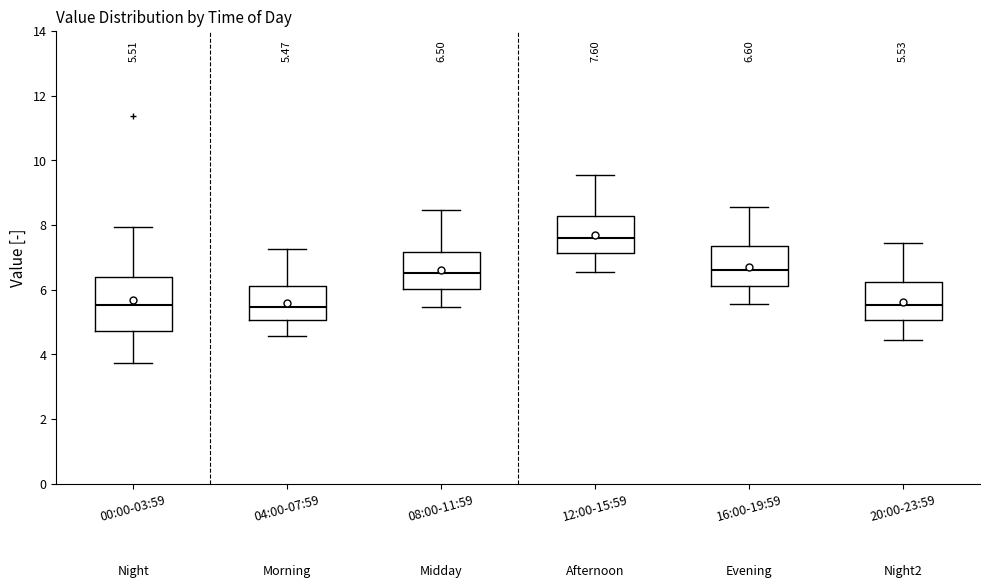

Which box's median line is the highest?

12:00-15:59